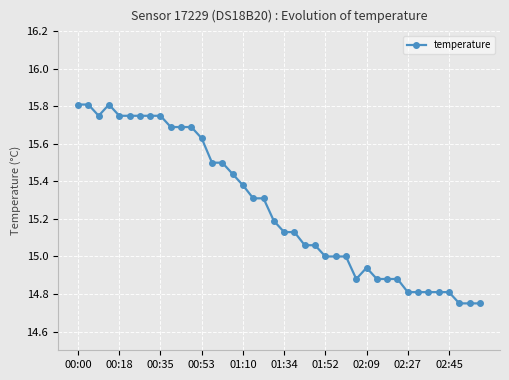

What is the average value?

15.3